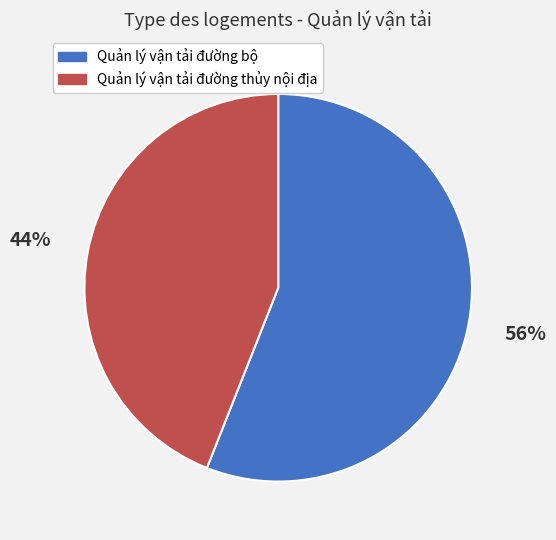

How many segments does this pie chart have?

2